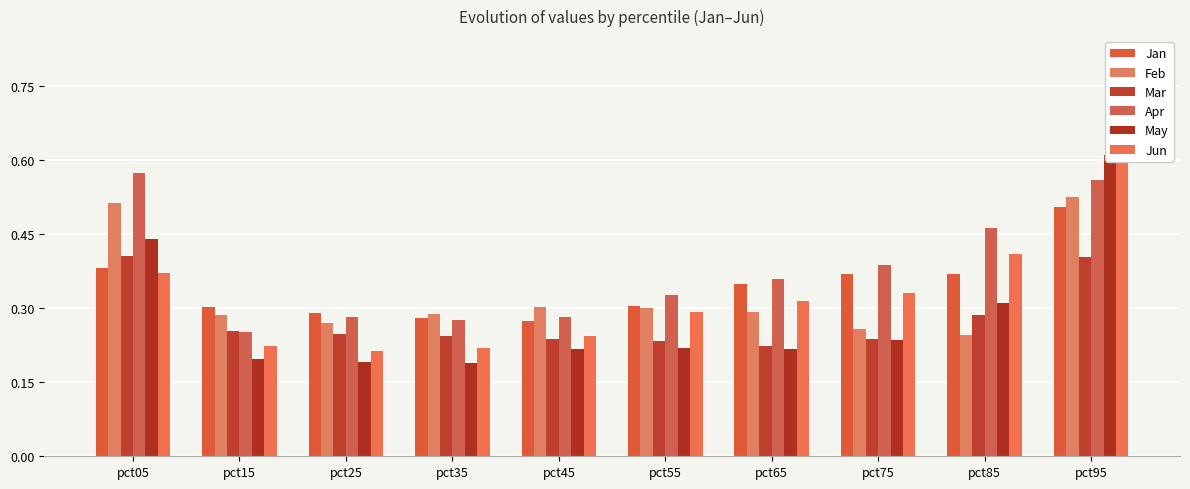

Reading left to right, what are all the values shown in this chart?

Jan: 0.4	0.3	0.3	0.3	0.3	0.3	0.3	0.4	0.4	0.5
Feb: 0.5	0.3	0.3	0.3	0.3	0.3	0.3	0.3	0.2	0.5
Mar: 0.4	0.3	0.2	0.2	0.2	0.2	0.2	0.2	0.3	0.4
Apr: 0.6	0.3	0.3	0.3	0.3	0.3	0.4	0.4	0.5	0.6
May: 0.4	0.2	0.2	0.2	0.2	0.2	0.2	0.2	0.3	0.6
Jun: 0.4	0.2	0.2	0.2	0.2	0.3	0.3	0.3	0.4	0.7